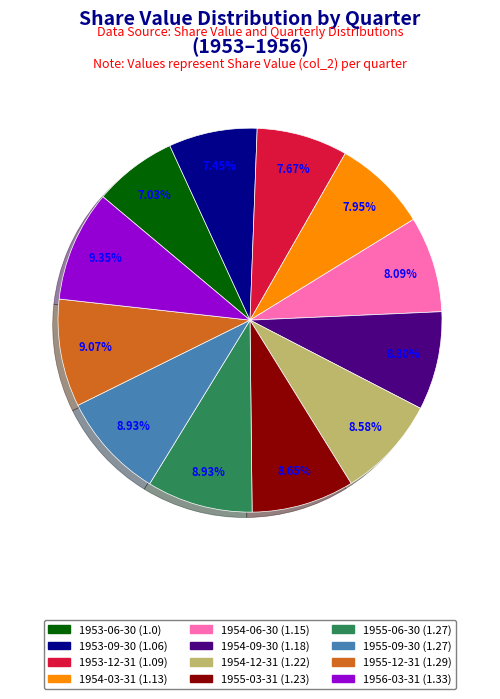

True or false: 1953-12-31 accounts for 21% of the total.

False